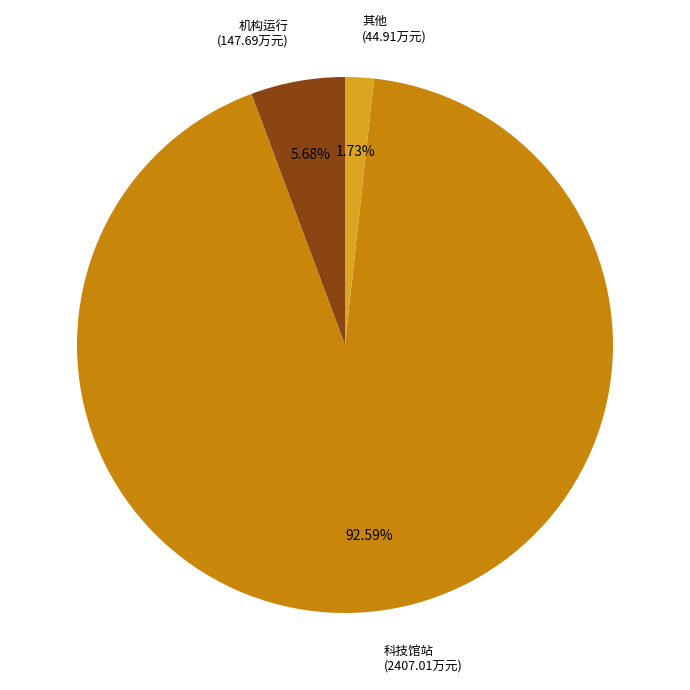

Which has a higher value, 机构运行 (147.69万元) or 其他 (44.91万元)?

机构运行 (147.69万元)